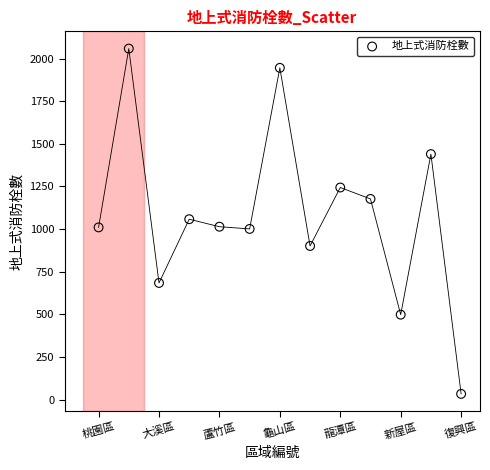

What is the range of Y values (max minus min)?

2026